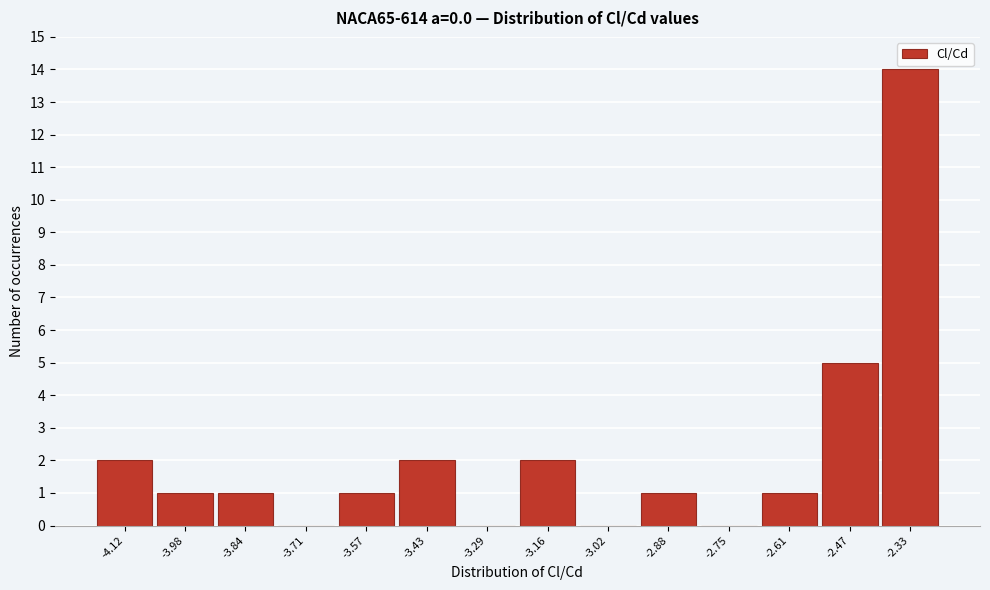

Reading right to left, extract all data points from this chart.

-2.33=14	-2.47=5	-2.61=1	-2.75=0	-2.88=1	-3.02=0	-3.16=2	-3.29=0	-3.43=2	-3.57=1	-3.71=0	-3.84=1	-3.98=1	-4.12=2